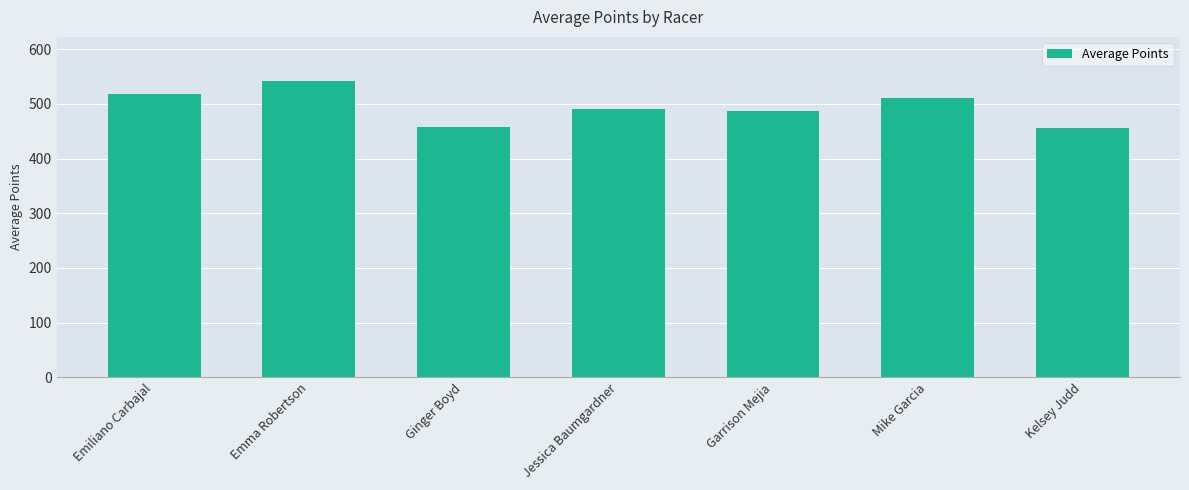

What is the value of the 5th bar from the left?

487.7